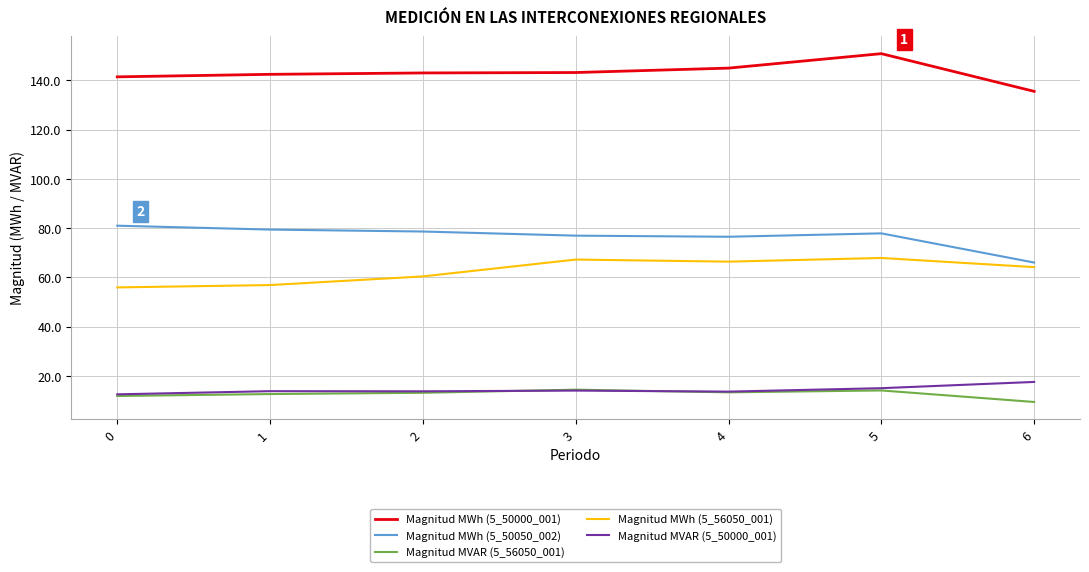

What is the approximate value of Magnitud MWh (5_50050_002) at 6?

66.1